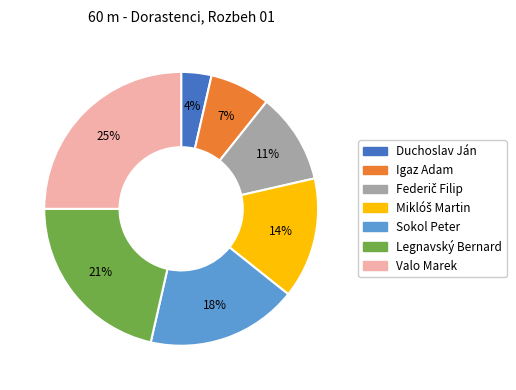

Is there any slice that represents more than half of the pie?

No